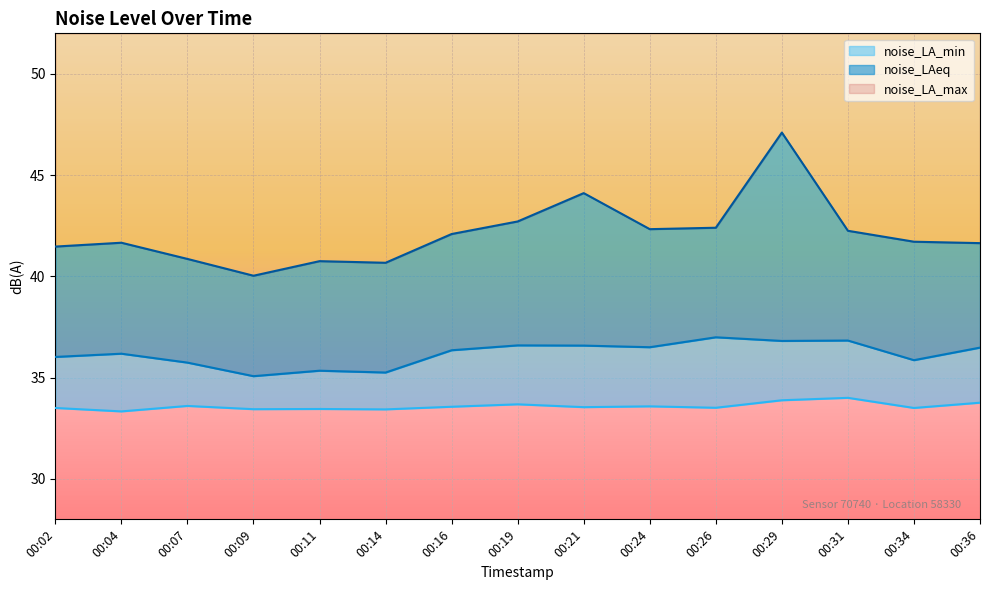

Is it true that noise_LAeq equals 35.9 at 00:34?

True